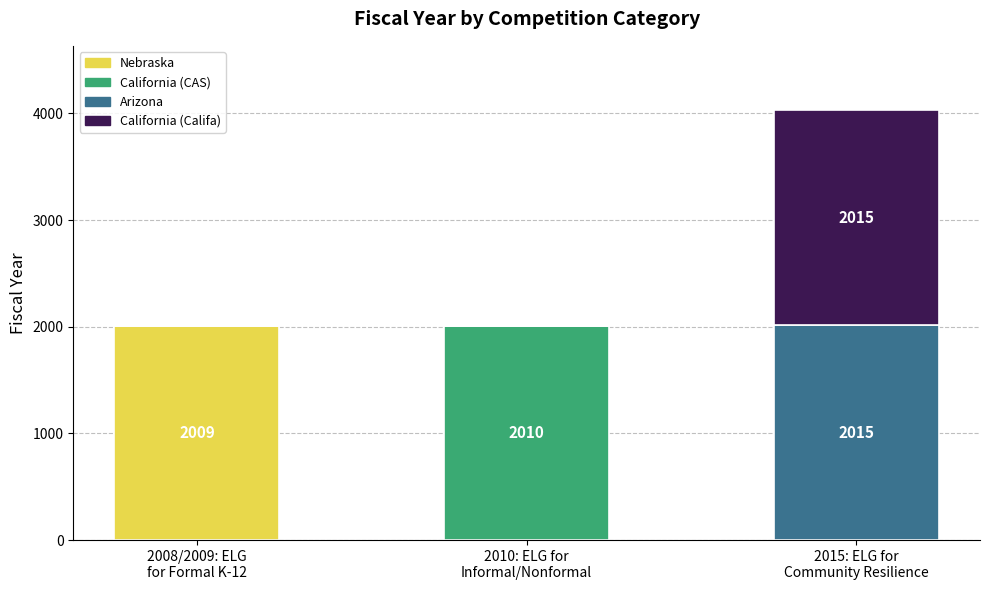

What is the highest value of the Nebraska series?

2009